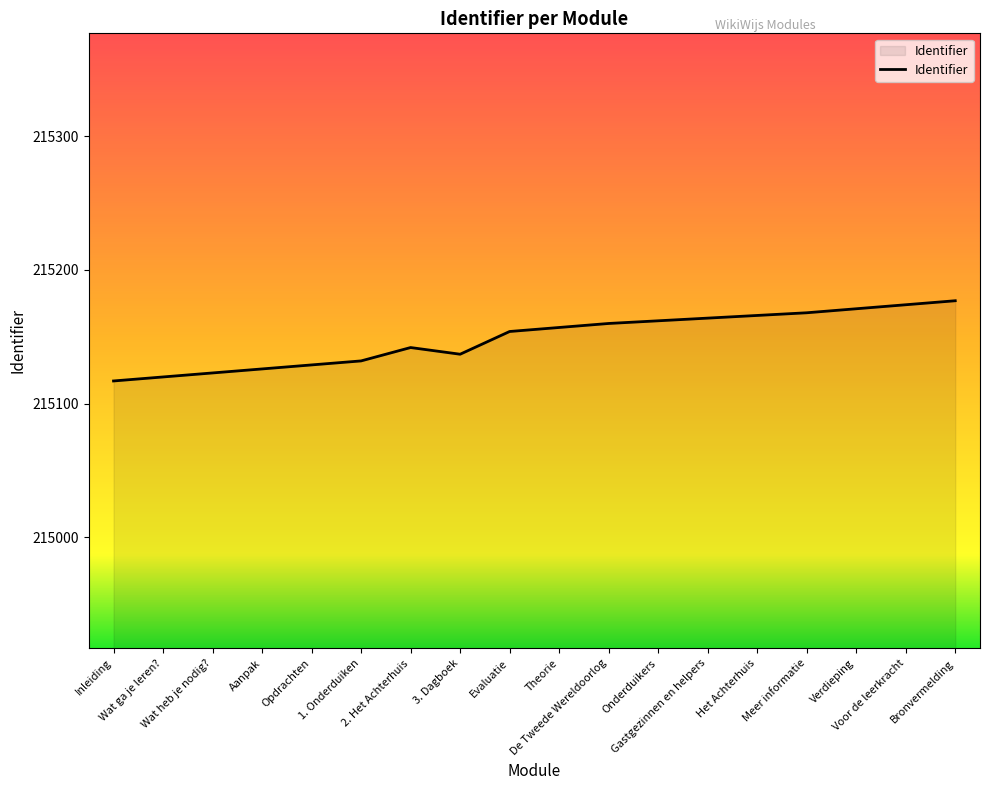

Reading right to left, extract all data points from this chart.

Bronvermelding=215177	Voor de leerkracht=215174	Verdieping=215171	Meer informatie=215168	Het Achterhuis=215166	Gastgezinnen en helpers=215164	Onderduikers=215162	De Tweede Wereldoorlog=215160	Theorie=215157	Evaluatie=215154	3. Dagboek=215137	2. Het Achterhuis=215142	1. Onderduiken=215132	Opdrachten=215129	Aanpak=215126	Wat heb je nodig?=215123	Wat ga je leren?=215120	Inleiding=215117